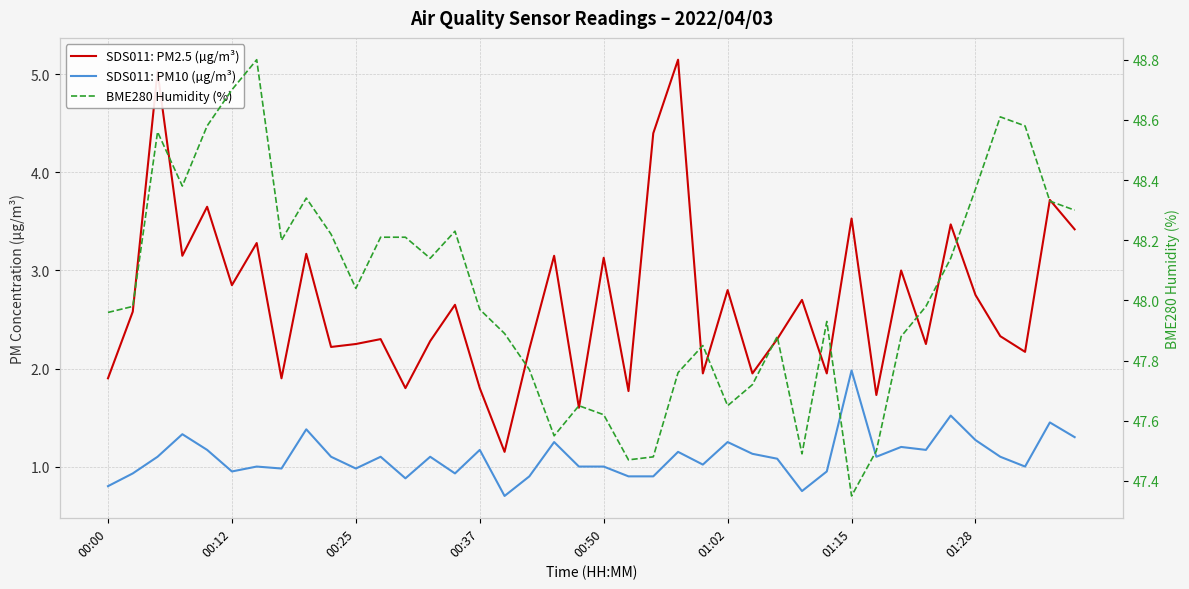

Is this an area chart (filled region under the line)?

No